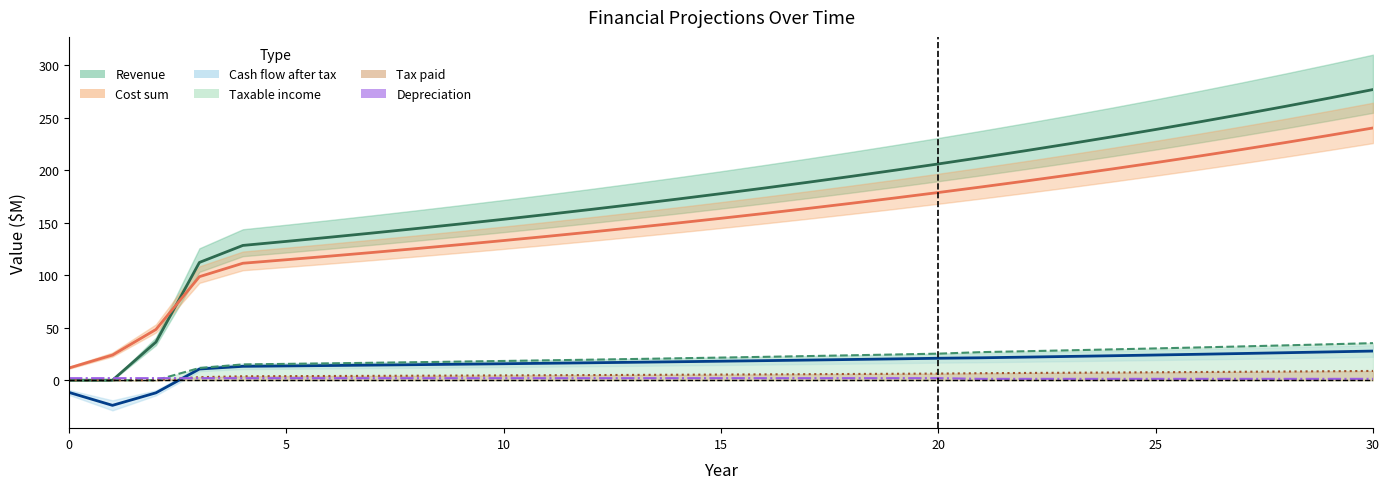

Which series has the largest total across all categories?

Revenue